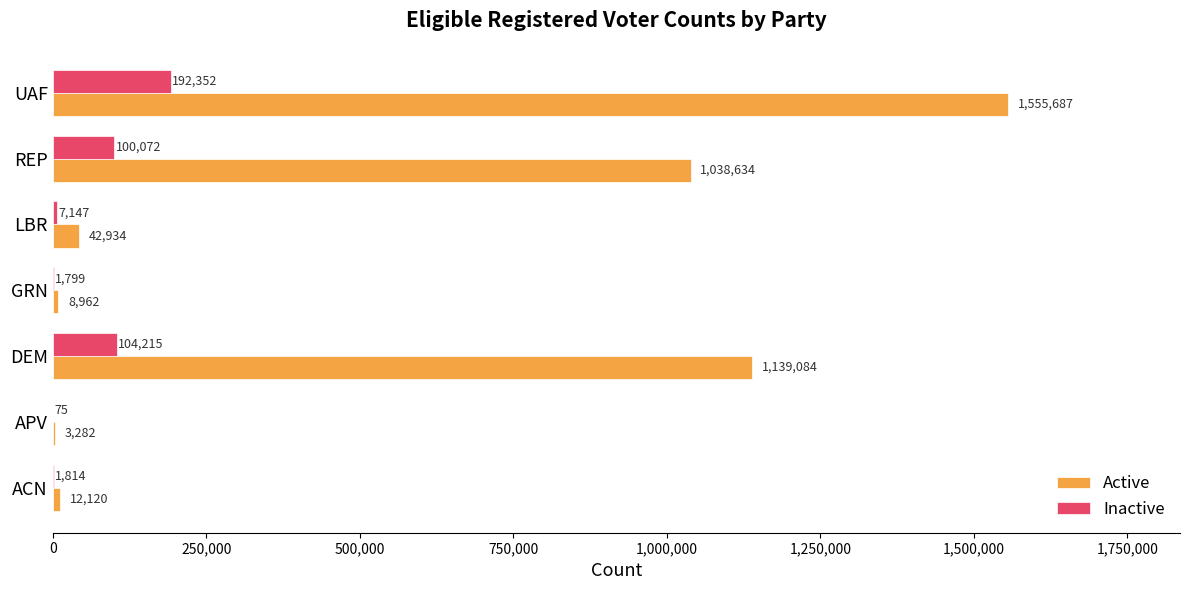

What is the sum of all Active values?

3800703